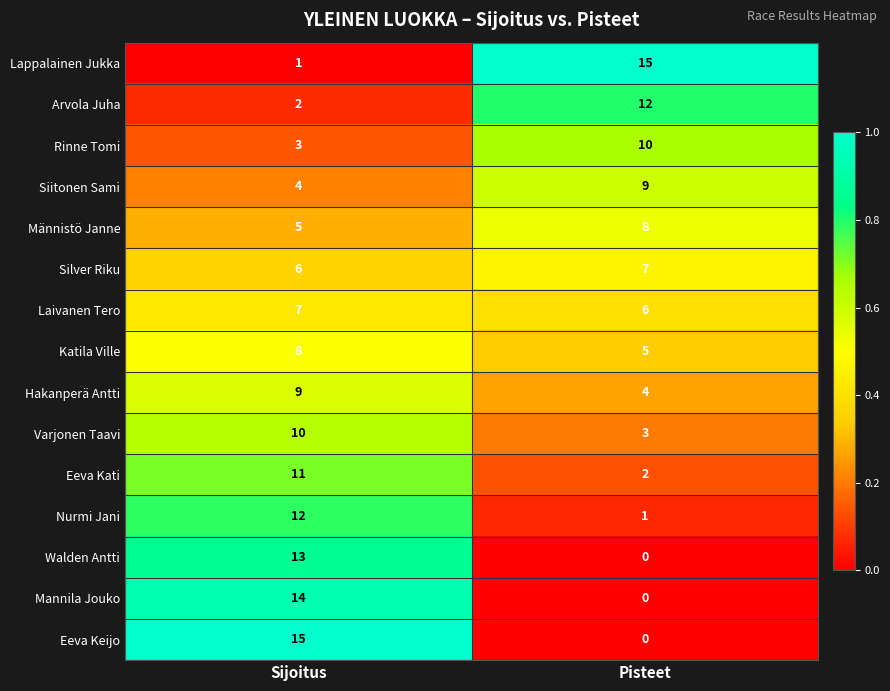

Is it true that Siitonen Sami equals 4 at Pisteet?

False